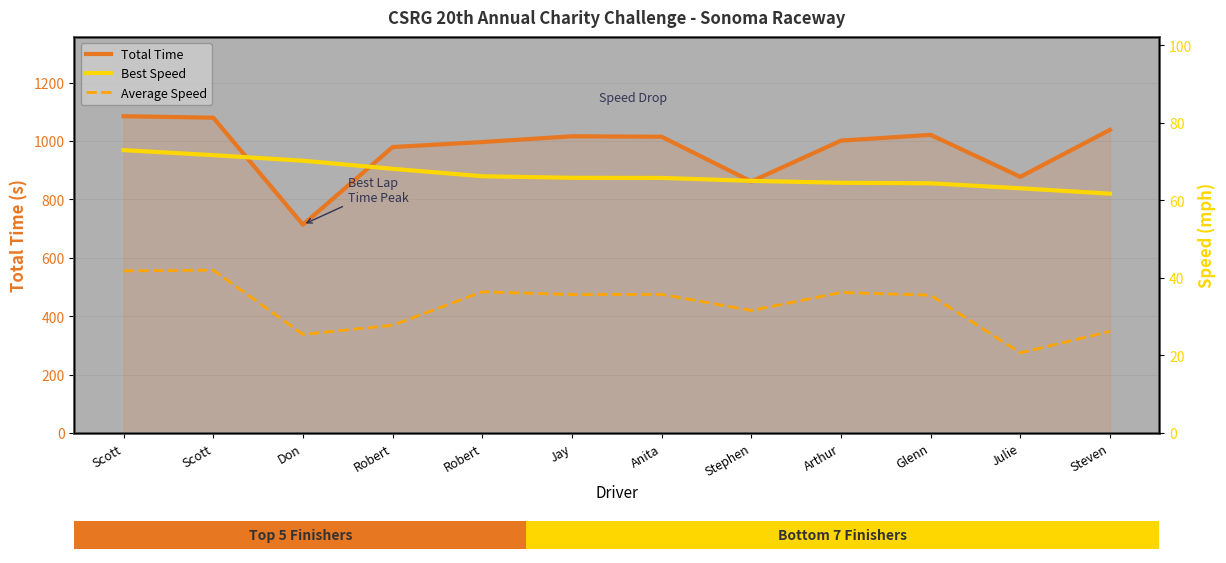

What is the difference between the highest and lowest values at Don?

688.2